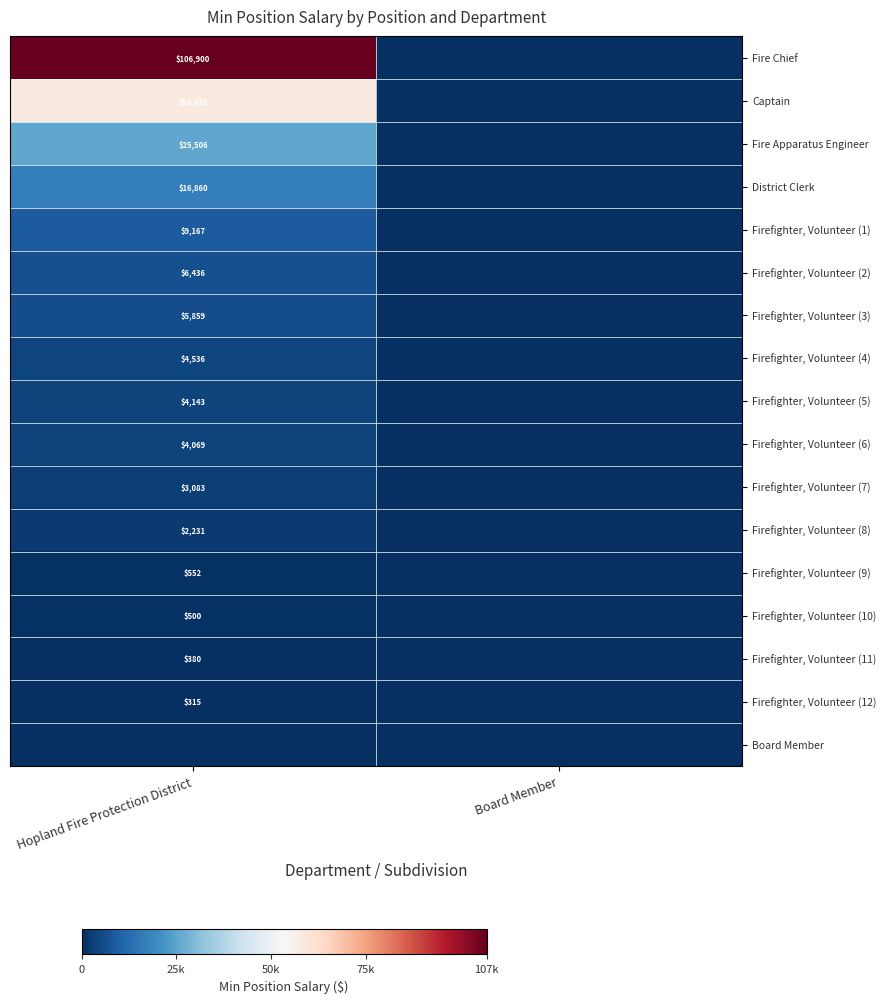

True or false: Firefighter, Volunteer (11) has a value of 380 at Hopland Fire Protection District.

True